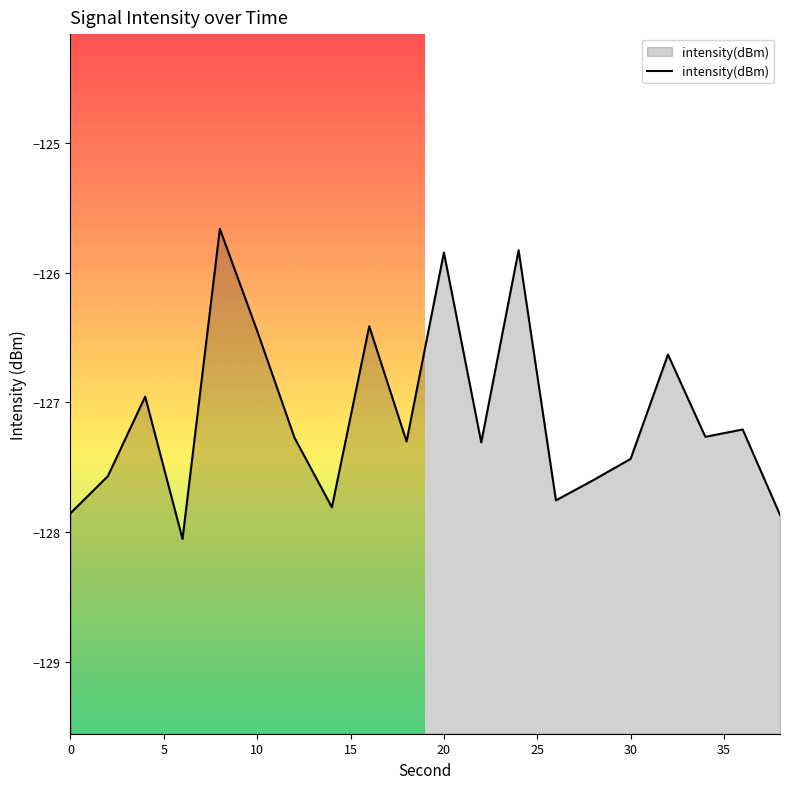

How many distinct data groups are displayed?

1